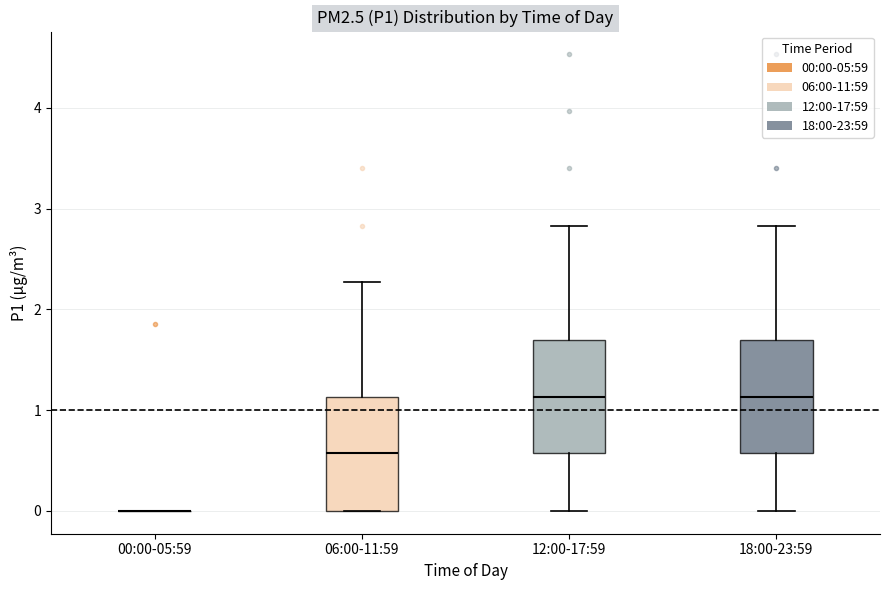

Reading left to right, read every box against the y-axis: the position of its median line, the range the box covers, and the ends of its whiskers. The values are not printed on the chart, so give them approximately, as read against the axis.

00:00-05:59: box collapsed to a line at 0.0, whiskers 0.0 to 0.0
06:00-11:59: median 0.6, box 0.0 to 1.1, whiskers 0.0 to 2.3
12:00-17:59: median 1.1, box 0.6 to 1.7, whiskers 0.0 to 2.8
18:00-23:59: median 1.1, box 0.6 to 1.7, whiskers 0.0 to 2.8